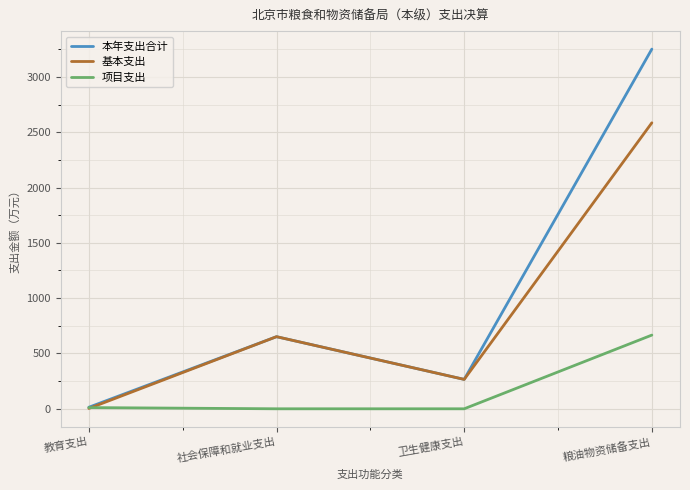

Which series has the widest spread of values?

本年支出合计